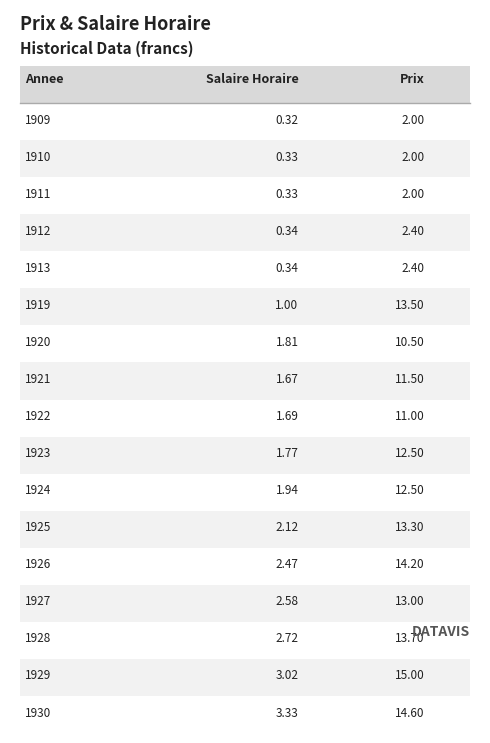

Which series has the widest spread of values?

Prix